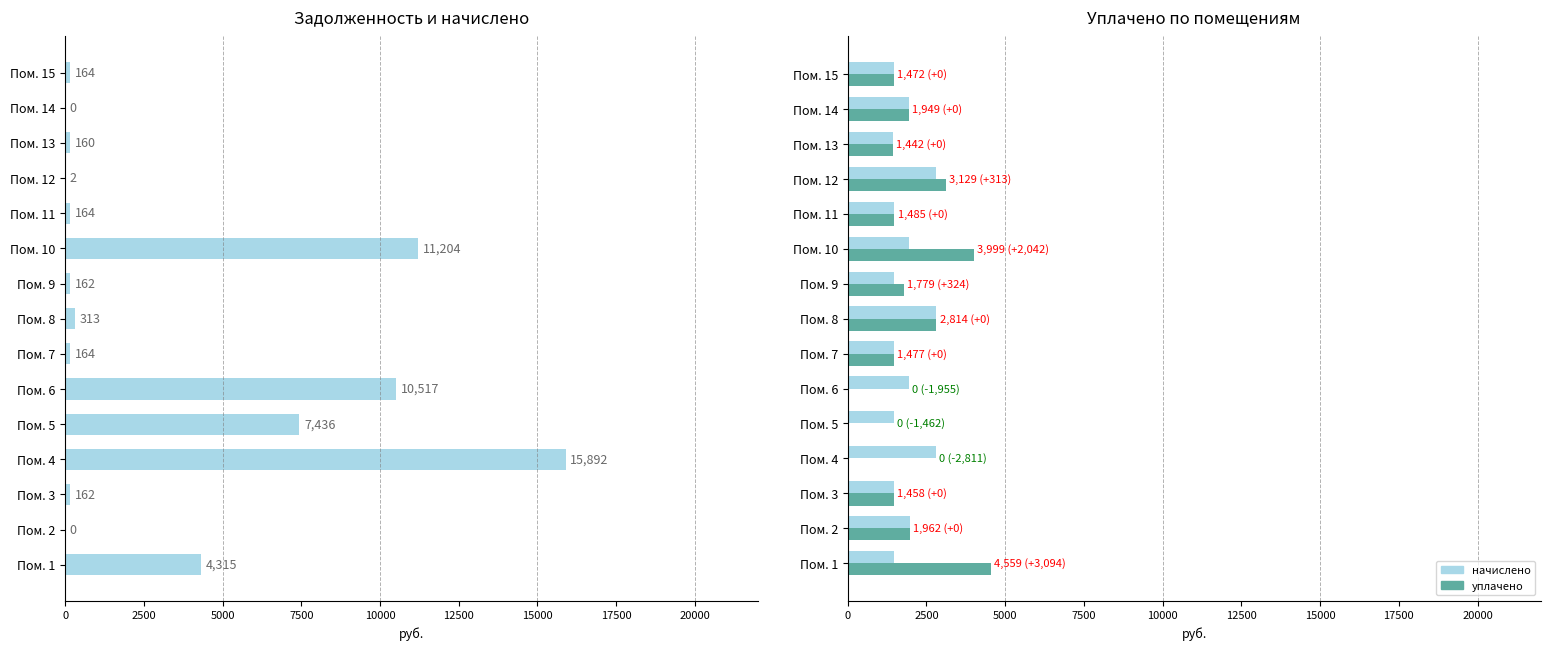

Which series has the largest total across all categories?

задолженность